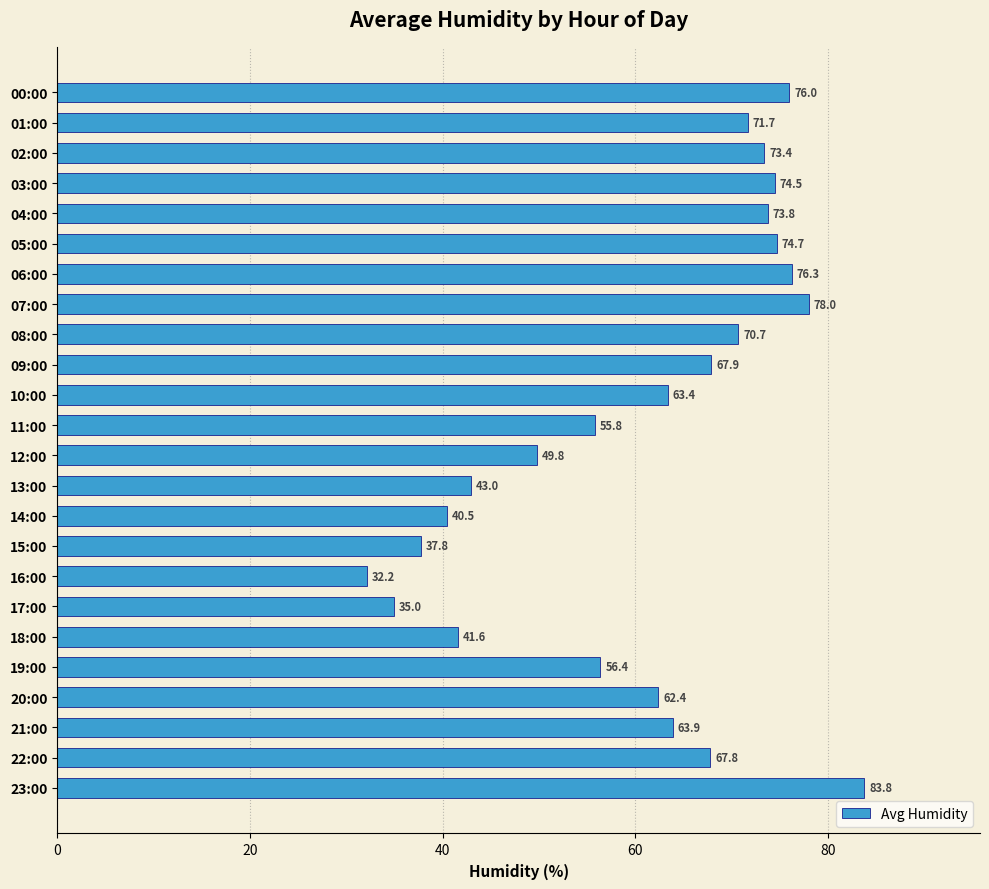

Which label corresponds to the smallest value in the chart?

16:00